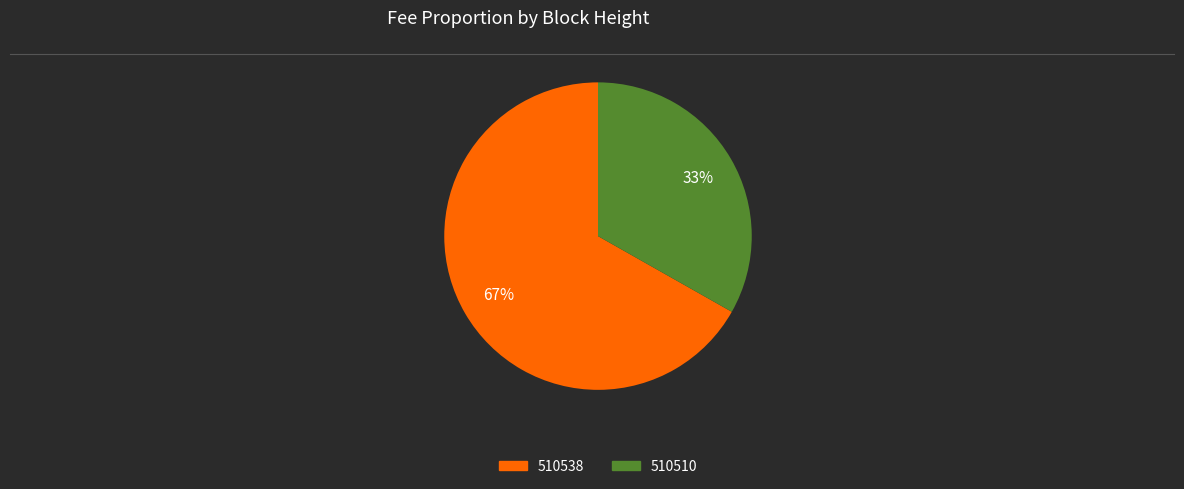

How many slices are in this pie chart?

2